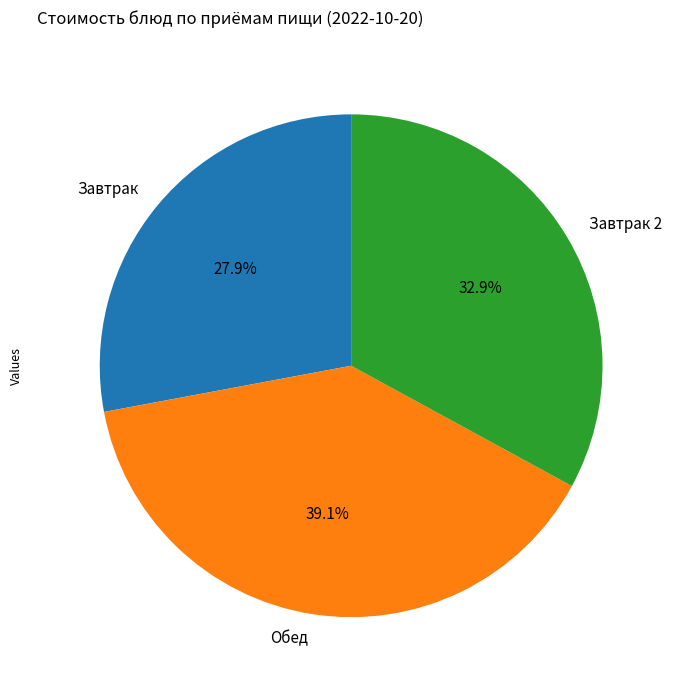

What percentage is NOT represented by Обед?

60.9%